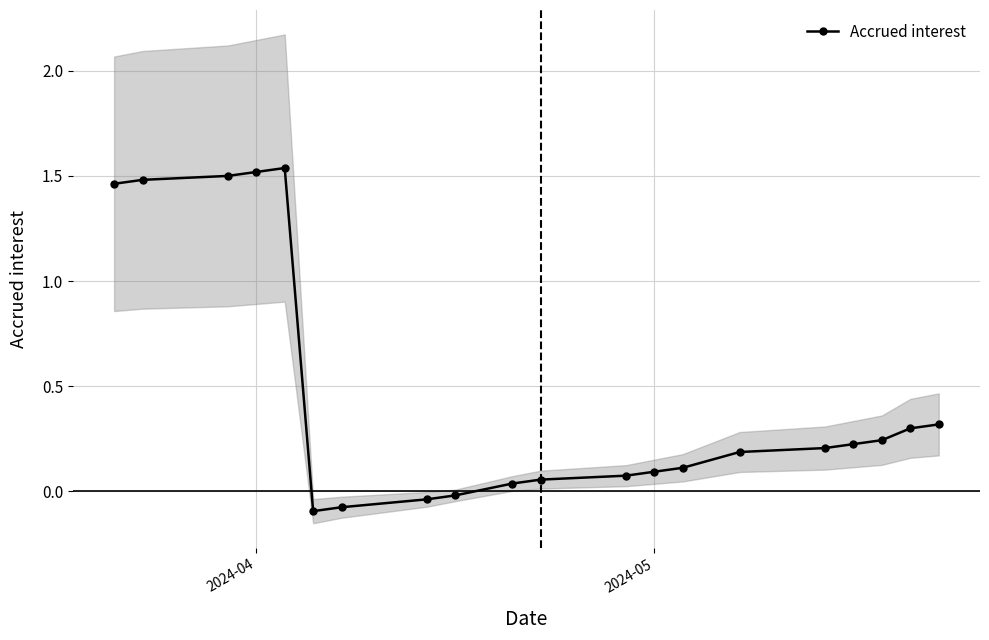

Reading left to right, transcribe all the data shown in this chart.

1.5	1.5	1.5	1.5	1.5	-0.1	-0.1	-0.0	-0.0	0.0	0.1	0.1	0.1	0.1	0.2	0.2	0.2	0.2	0.3	0.3